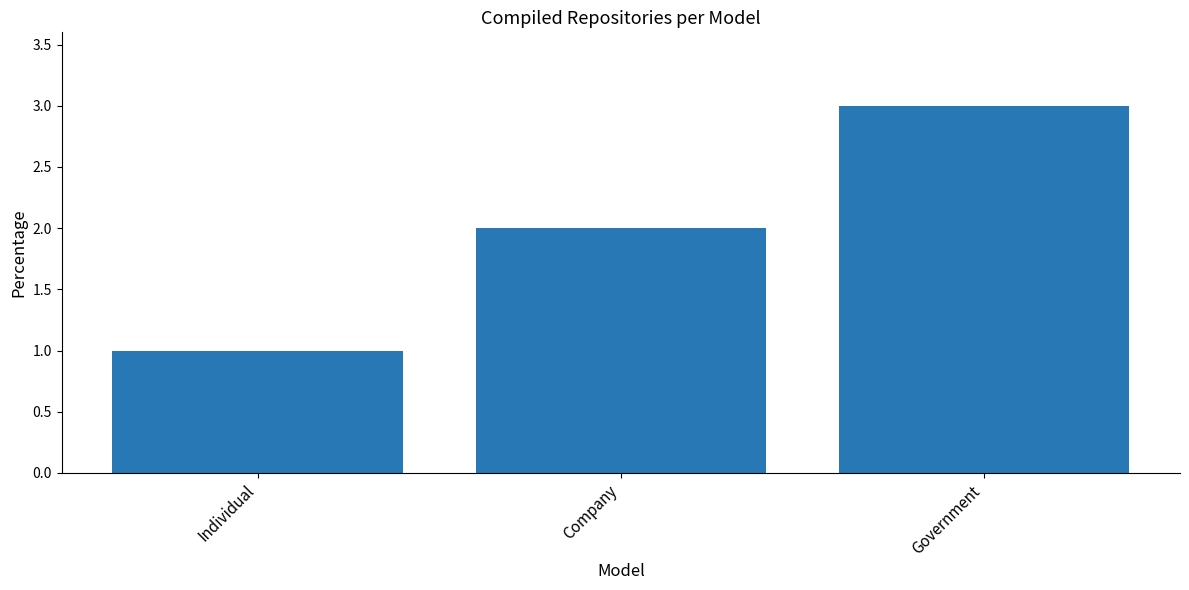

List the labels in order of value, largest first.

Government, Company, Individual